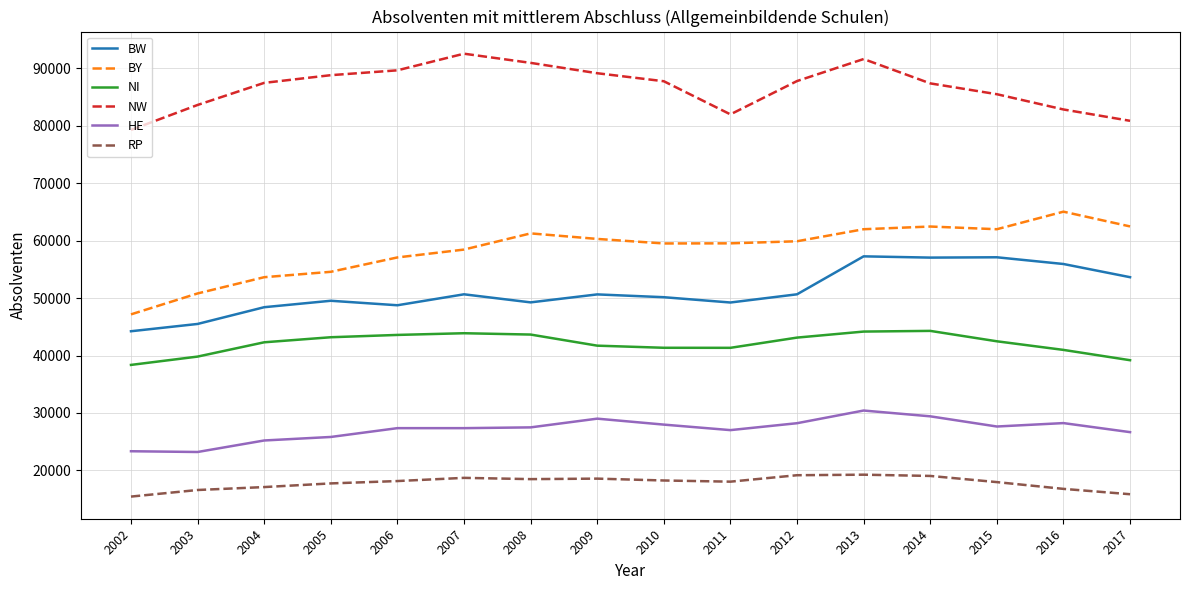

True or false: BY and HE intersect in this chart.

False